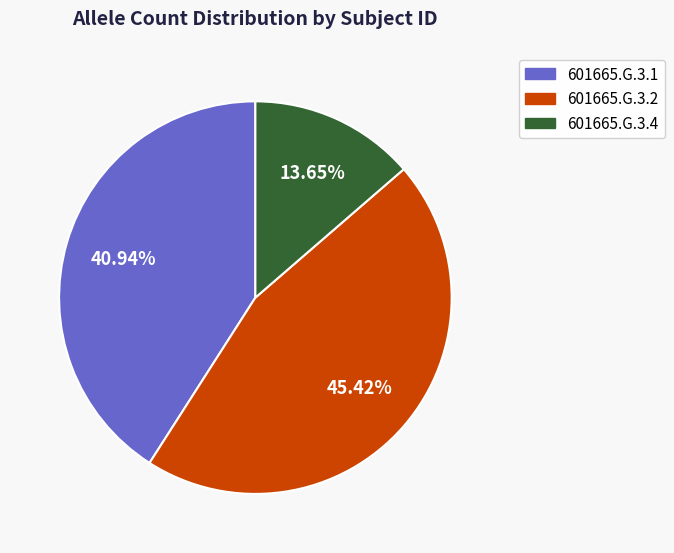

Count the number of slices in the pie.

3